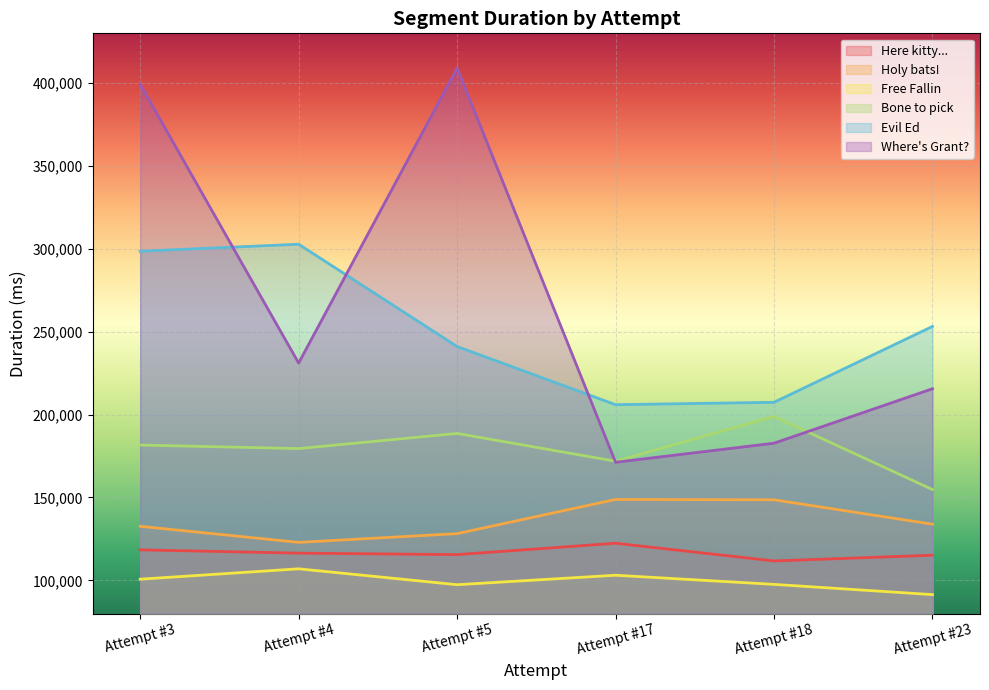

Reading right to left, extract all data points from this chart.

Here kitty...: 115168	111718	122400	115538	116422	118406
Holy bats!: 133900	148612	148816	128192	122929	132624
Free Fallin: 91410	97590	103094	97388	106968	100715
Bone to pick: 154790	198903	171878	188637	179507	181624
Evil Ed: 253201	207417	205980	241073	302783	298568
Where's Grant?: 215600	182747	171236	409036	231099	399190